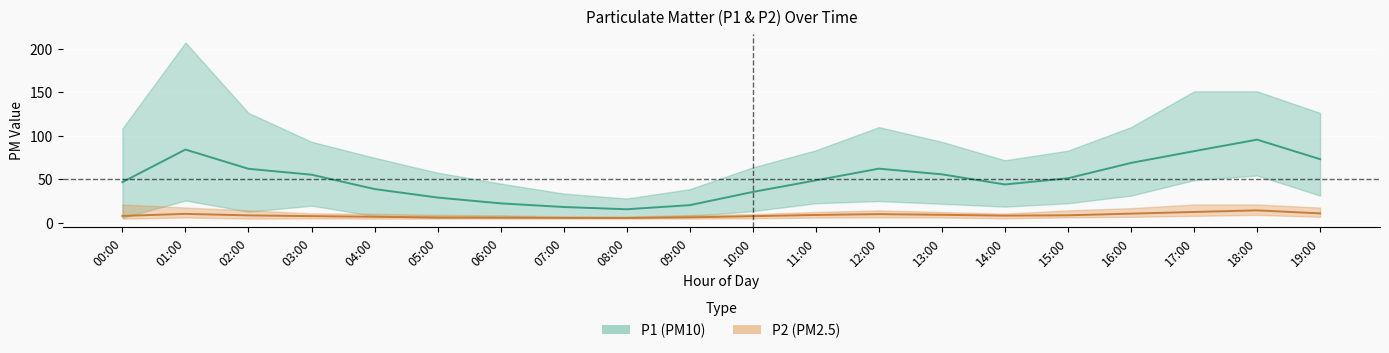

What is the difference between the maximum and minimum values in the P2 (PM2.5) mean series?

8.7